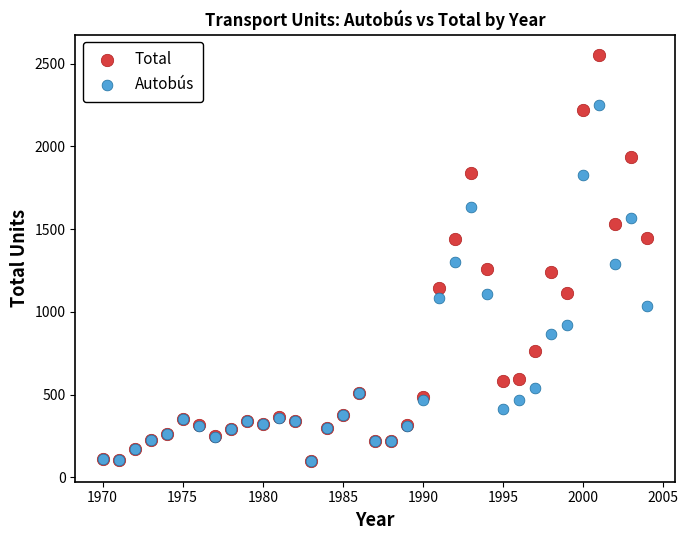

Which series reaches the maximum Y coordinate?

Total